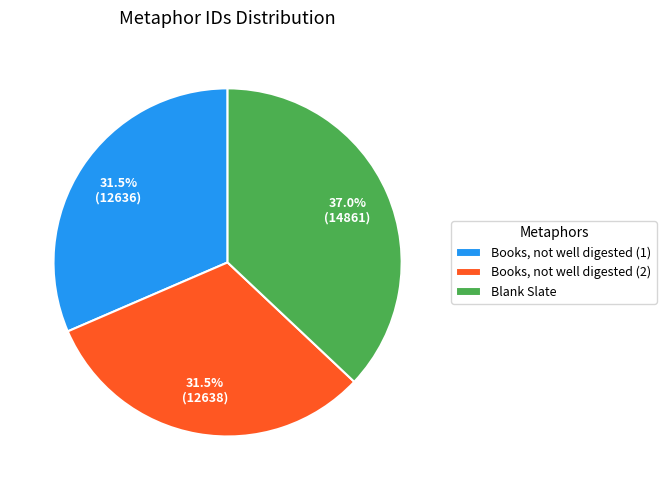

Which category has the biggest portion of the pie?

Blank Slate